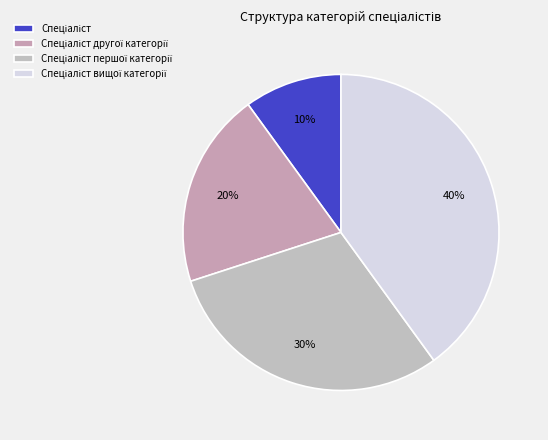

Count the number of slices in the pie.

4